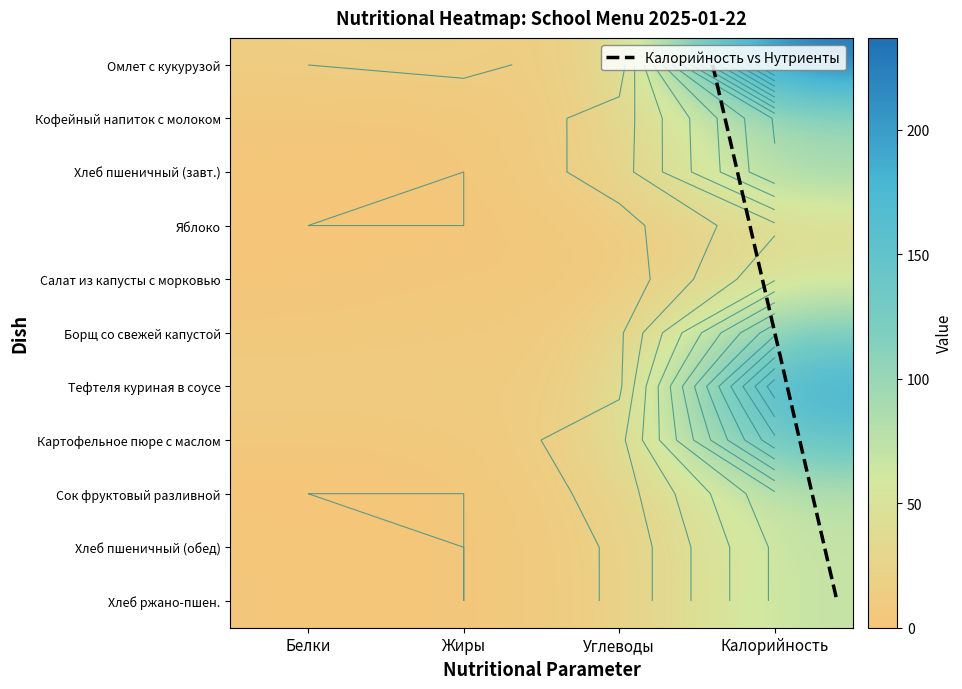

Rank the series at Углеводы from lowest to highest value.

Салат из капусты с морковью, Омлет с кукурузой, Яблоко, Борщ со свежей капустой, Тефтеля куриная в соусе, Хлеб пшеничный (обед), Хлеб ржано-пшен., Кофейный напиток с молоком, Сок фруктовый разливной, Хлеб пшеничный (завт.), Картофельное пюре с маслом